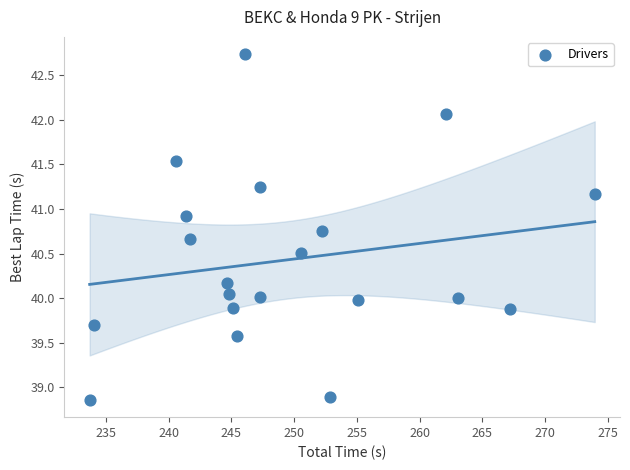

What is the range of X values (max minus min)?

40.3